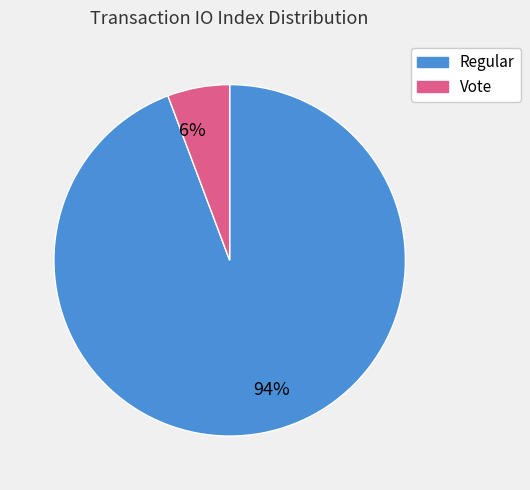

Which has a higher value, Vote or Regular?

Regular